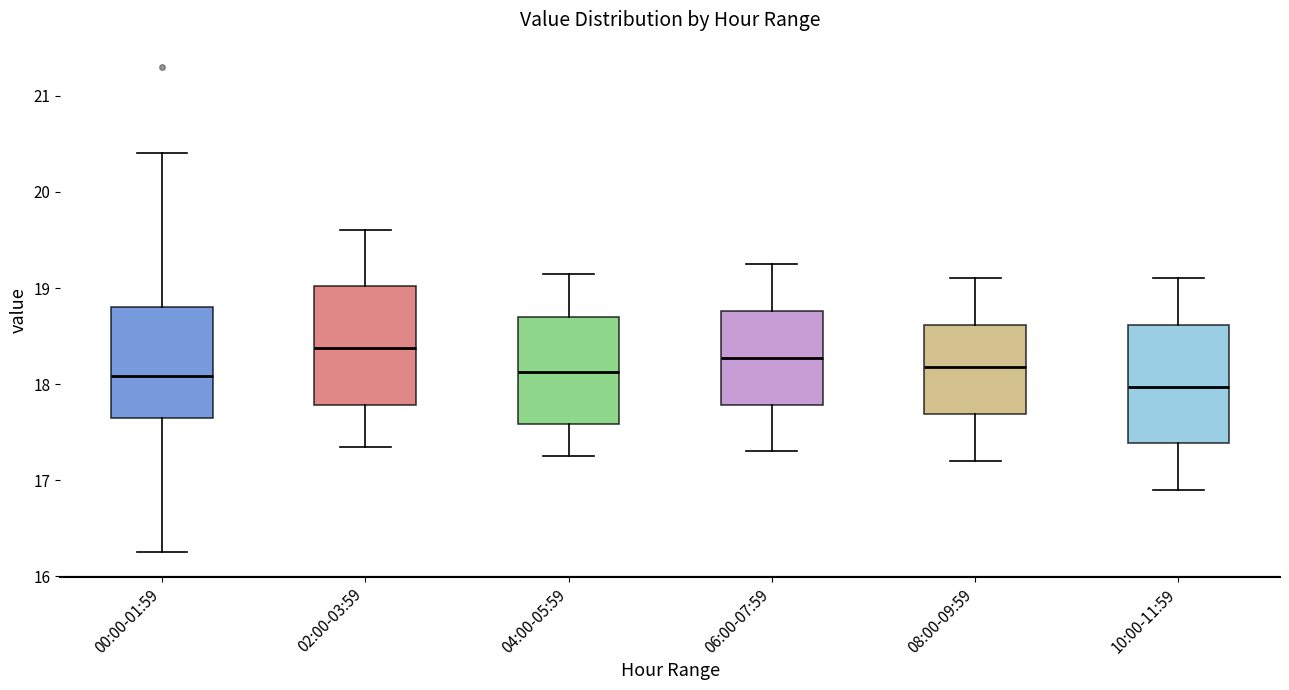

Reading left to right, transcribe this box plot: for each box, give where its median line is, the range the box spans, and where its two whiskers end, as read against the y-axis. The values are not printed on the chart, so give them approximately, as read against the axis.

00:00-01:59: median 18.1, box 17.6 to 18.8, whiskers 16.3 to 20.4
02:00-03:59: median 18.4, box 17.8 to 19.0, whiskers 17.4 to 19.6
04:00-05:59: median 18.1, box 17.6 to 18.7, whiskers 17.3 to 19.2
06:00-07:59: median 18.3, box 17.8 to 18.8, whiskers 17.3 to 19.3
08:00-09:59: median 18.2, box 17.7 to 18.6, whiskers 17.2 to 19.1
10:00-11:59: median 18.0, box 17.4 to 18.6, whiskers 16.9 to 19.1